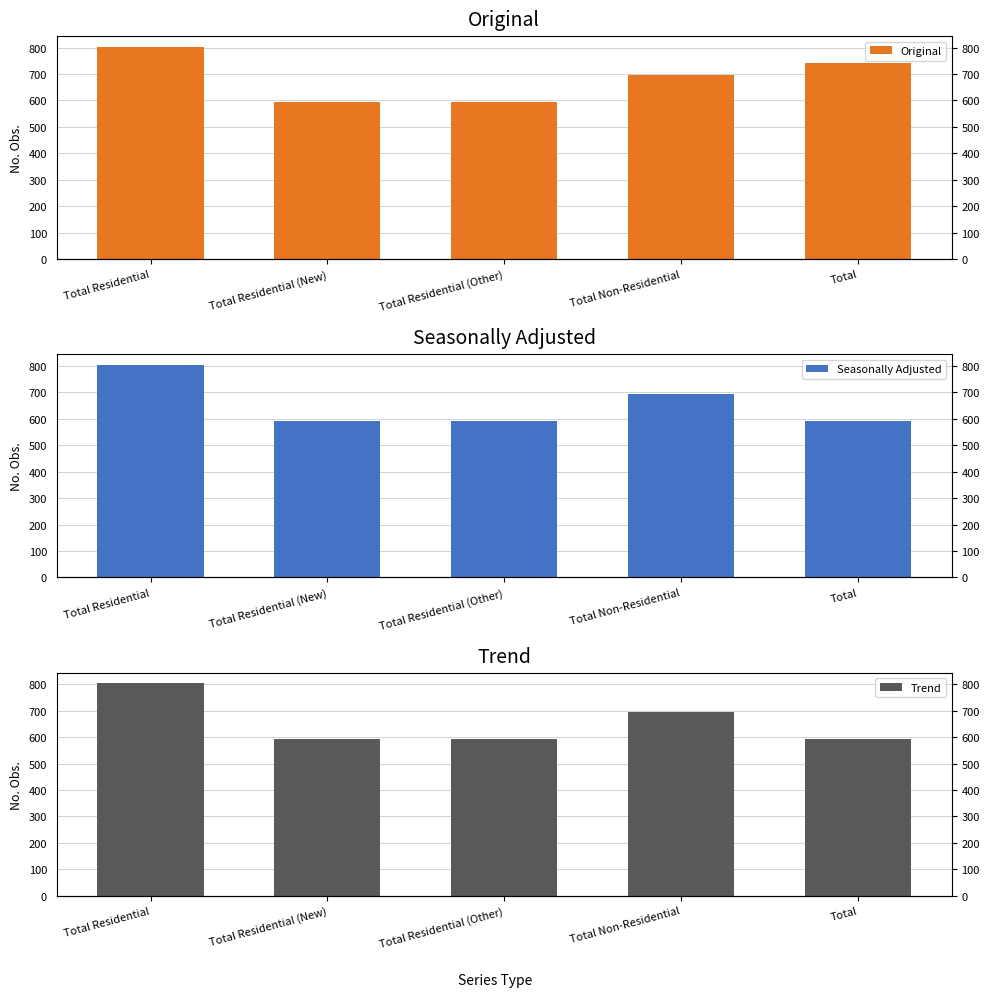

Reading right to left, what are all the values shown in this chart?

Original: 743	695	593	593	803
Seasonally Adjusted: 593	695	593	593	803
Trend: 593	695	593	593	803